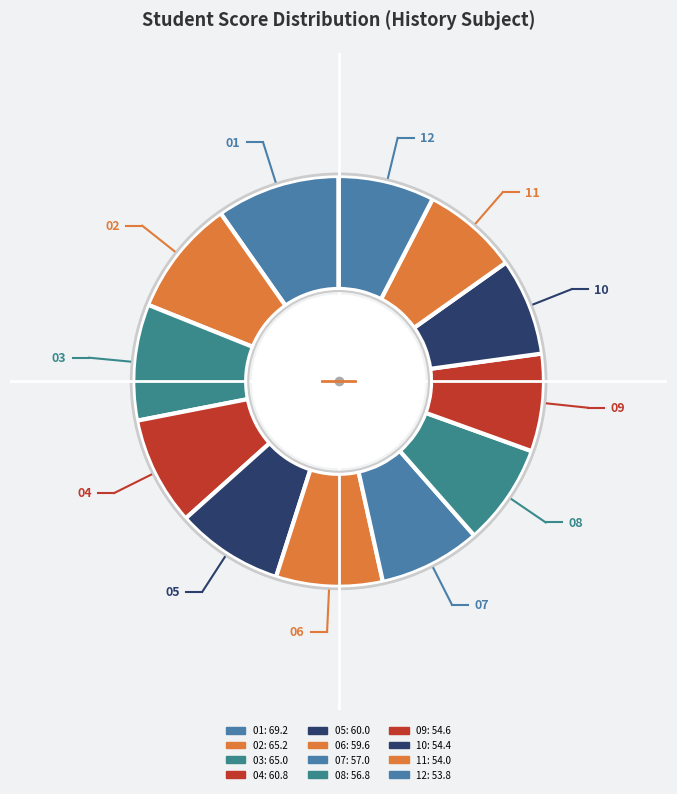

Count the number of slices in the pie.

12